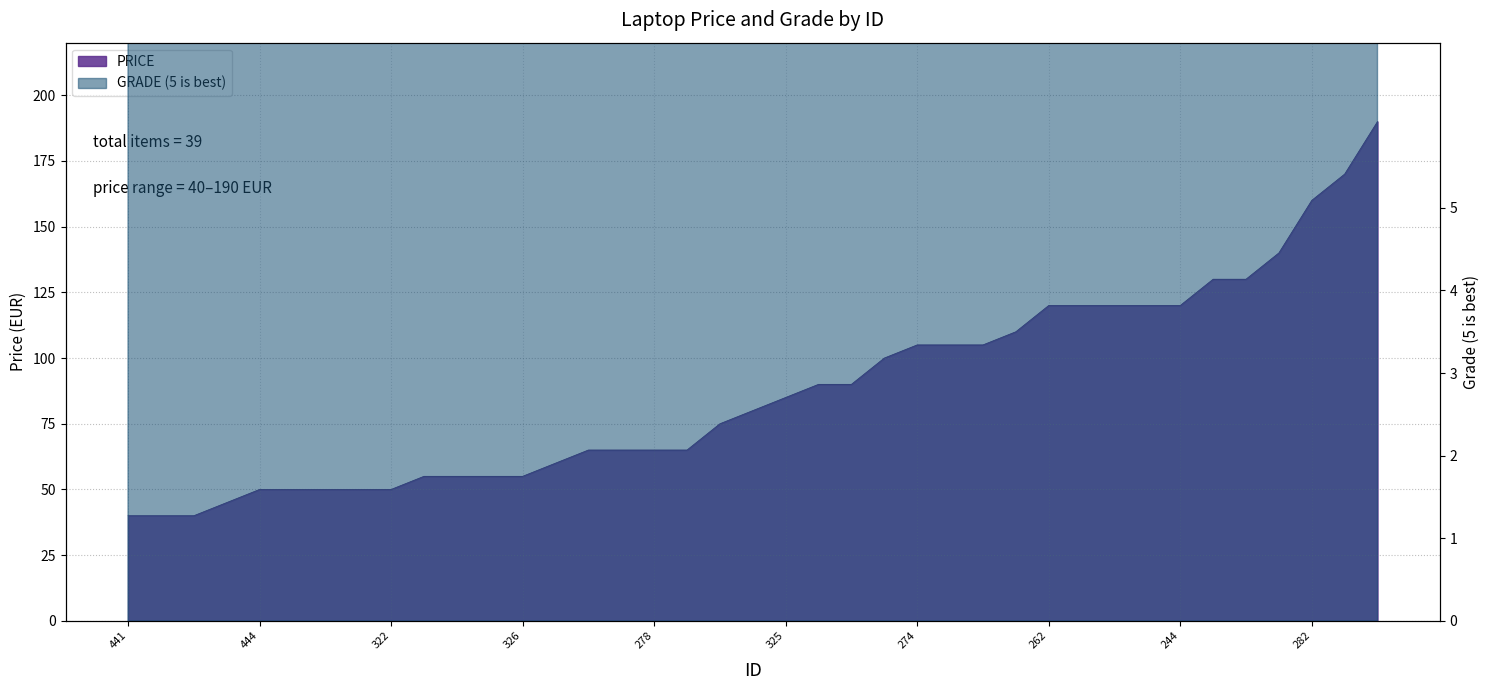

What is the difference between the maximum and minimum values in the PRICE series?

150